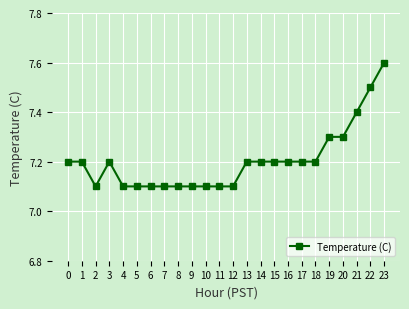

Reading left to right, extract all data points from this chart.

0=7.2	1=7.2	2=7.1	3=7.2	4=7.1	5=7.1	6=7.1	7=7.1	8=7.1	9=7.1	10=7.1	11=7.1	12=7.1	13=7.2	14=7.2	15=7.2	16=7.2	17=7.2	18=7.2	19=7.3	20=7.3	21=7.4	22=7.5	23=7.6